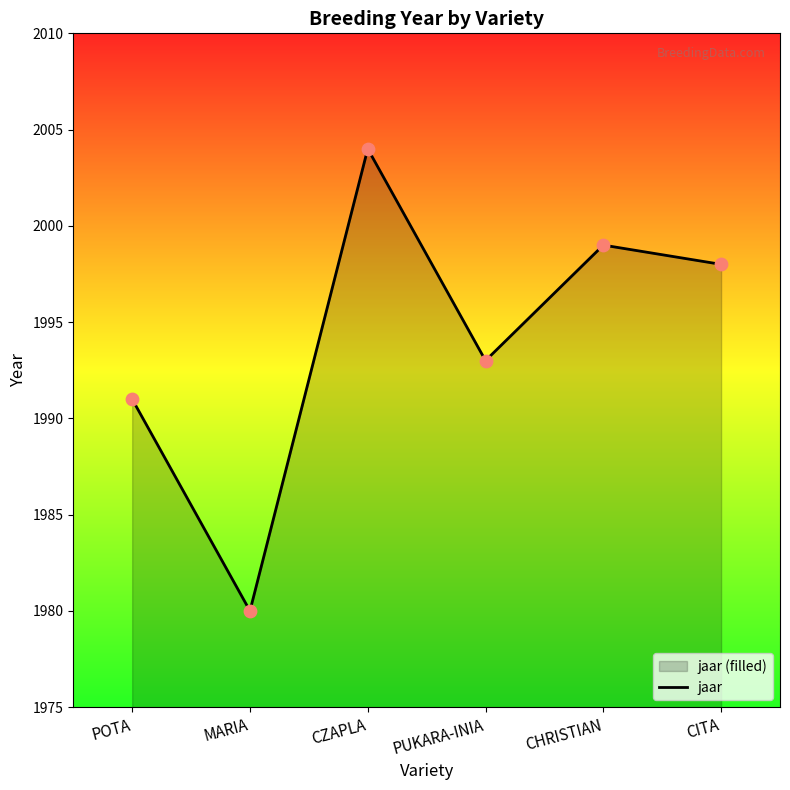

What is the ratio of the value at PUKARA-INIA to the value at POTA?

1.0